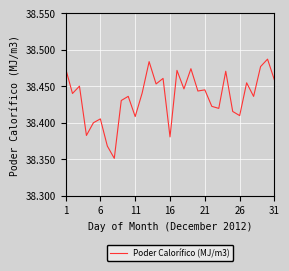

How many points are higher than both their immediate neighbors (excluding endpoints)?

11